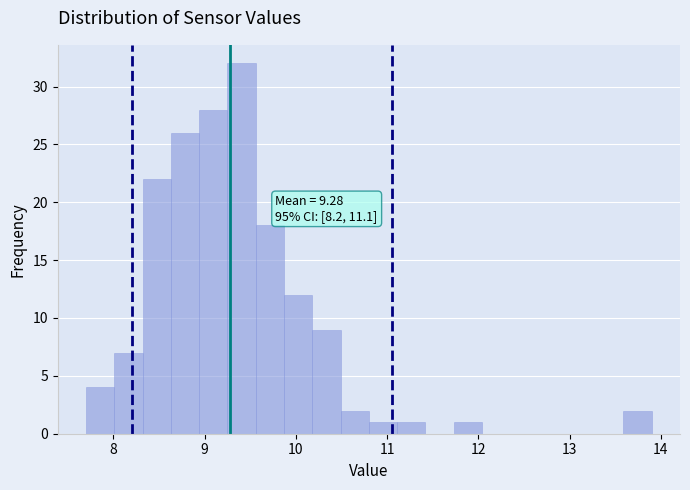

Read against the x-axis, roughly where is the centre of the tallest bar?

9.4